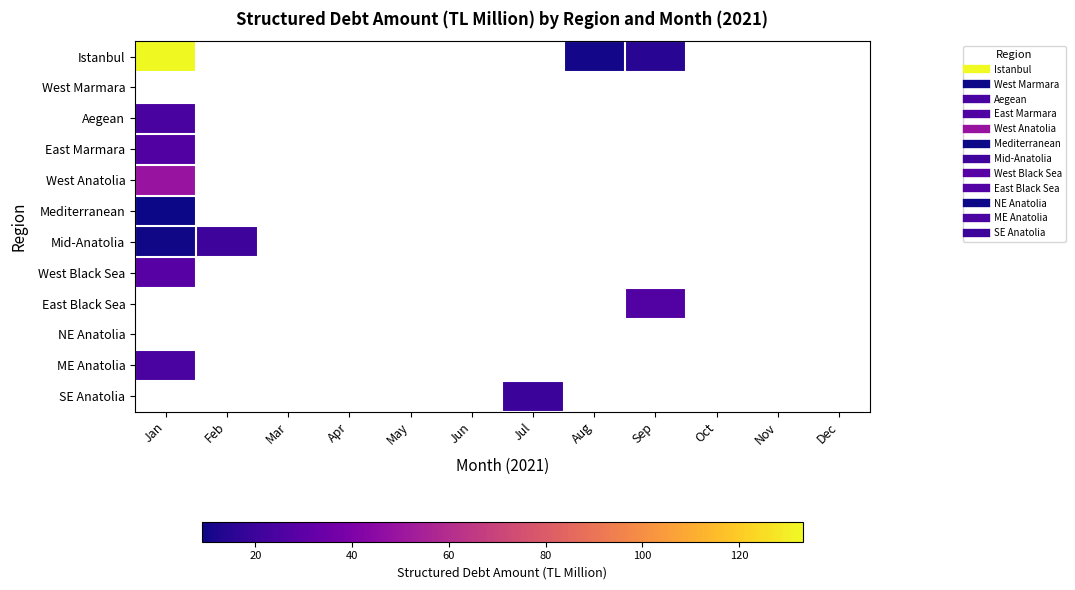

Which series has the largest range (max minus min)?

Istanbul